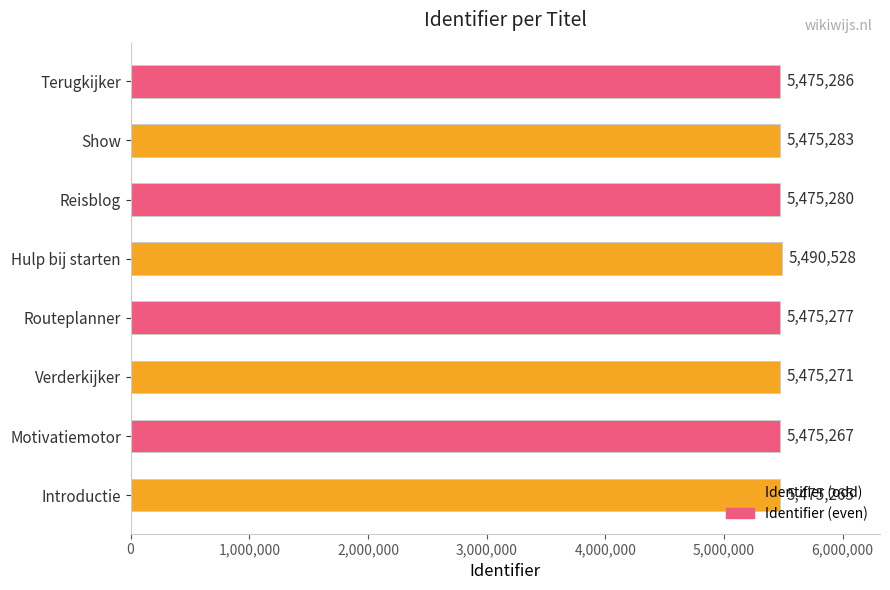

Read the value at Verderkijker.

5475271